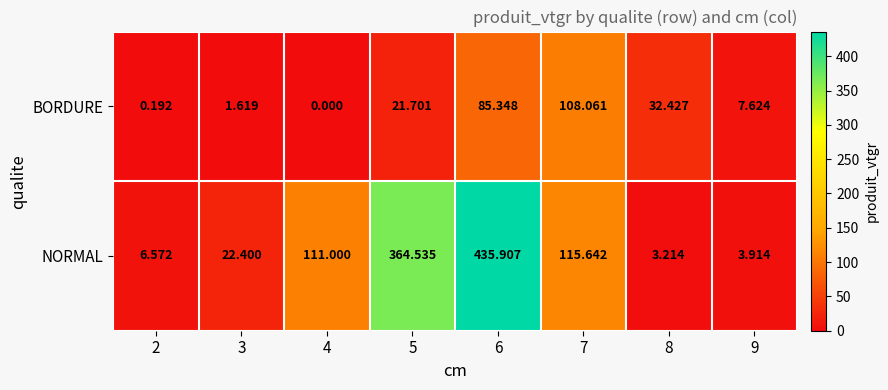

Which series changed the most between 3 and 6?

NORMAL